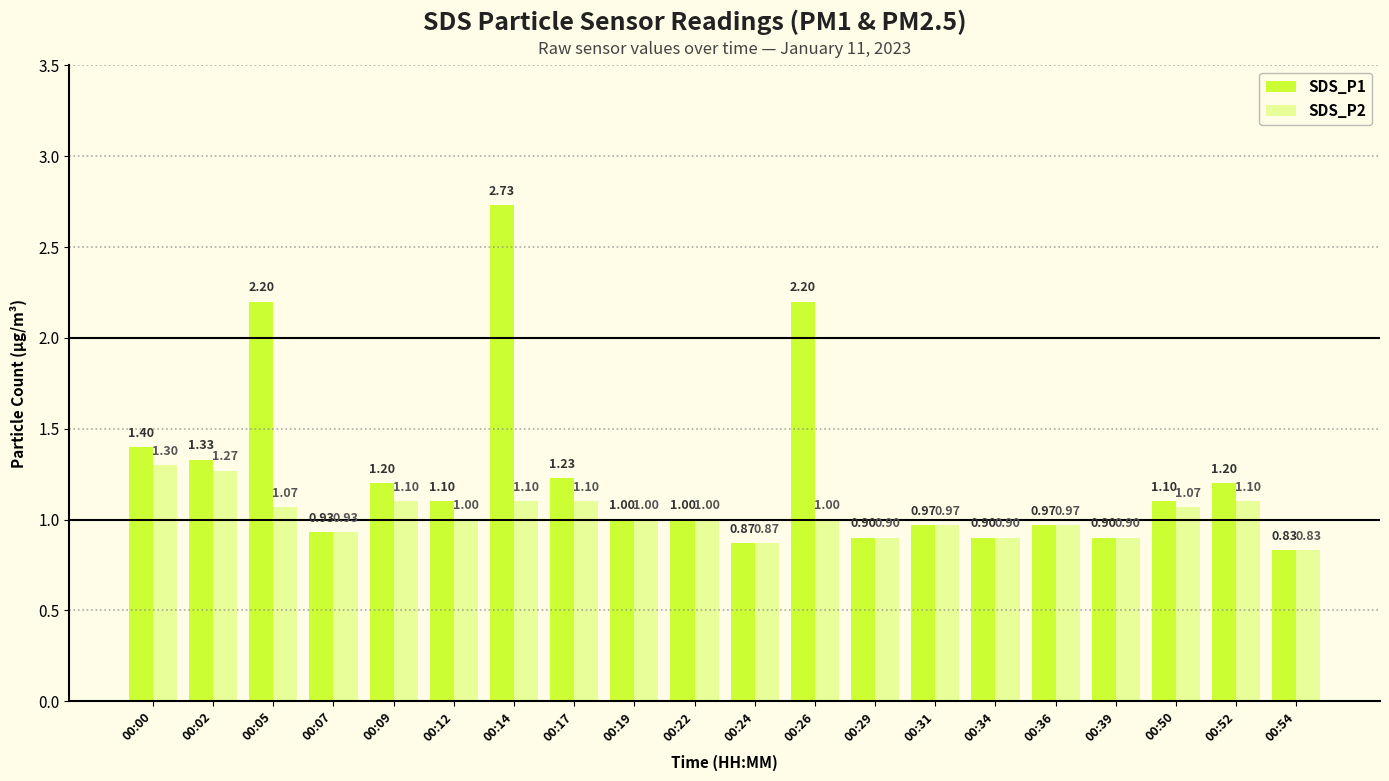

List the series in order of their overall mean, highest first.

SDS_P1, SDS_P2